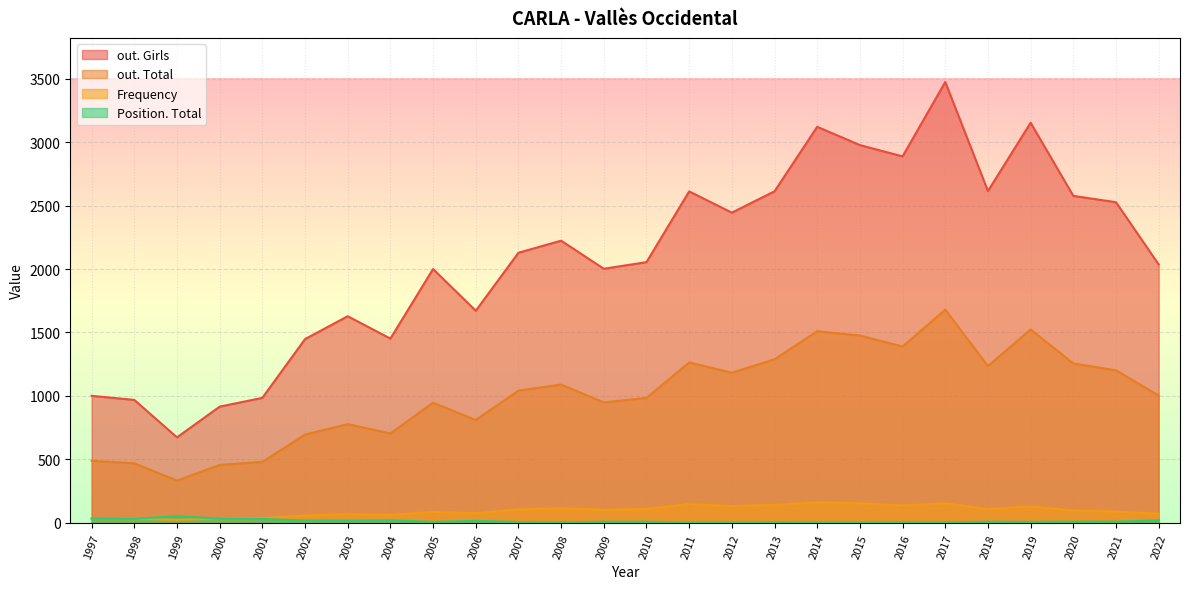

True or false: Position. Total and out. Girls intersect in this chart.

False